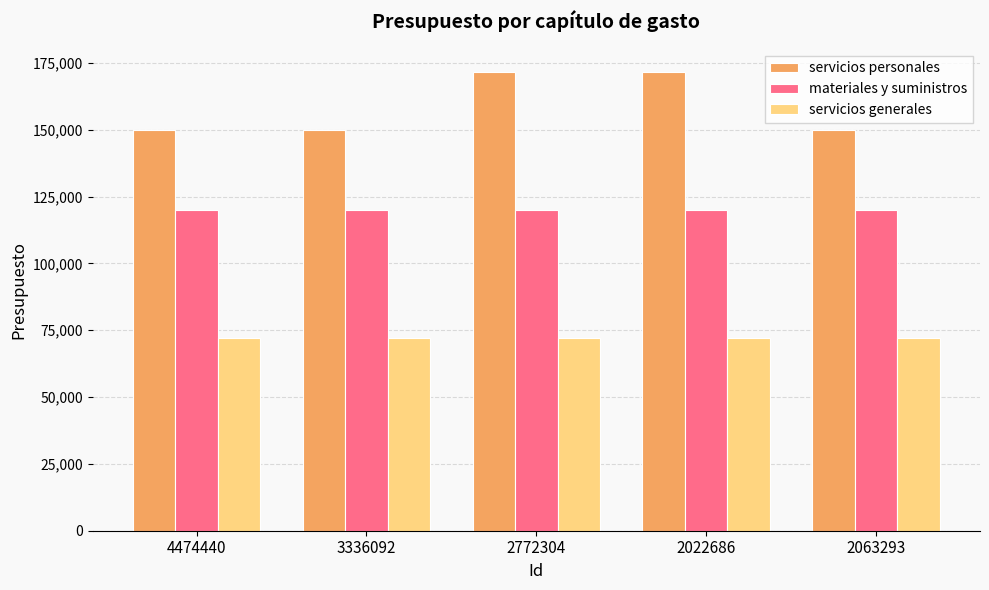

Is the value of materiales y suministros at 2022686 greater than the value of servicios generales at 2063293?

Yes